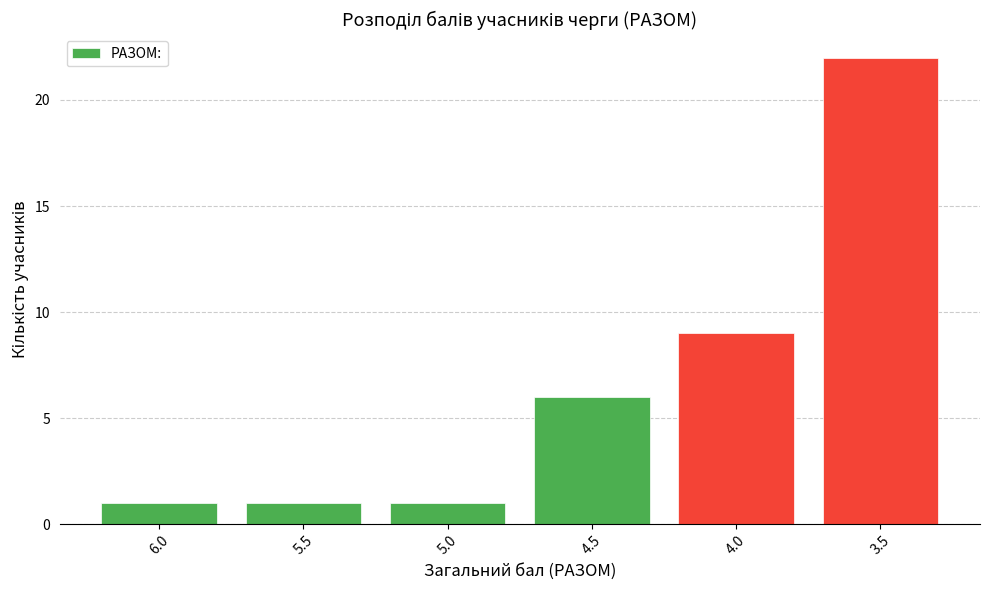

What is the value of the 6th bar from the left?

22